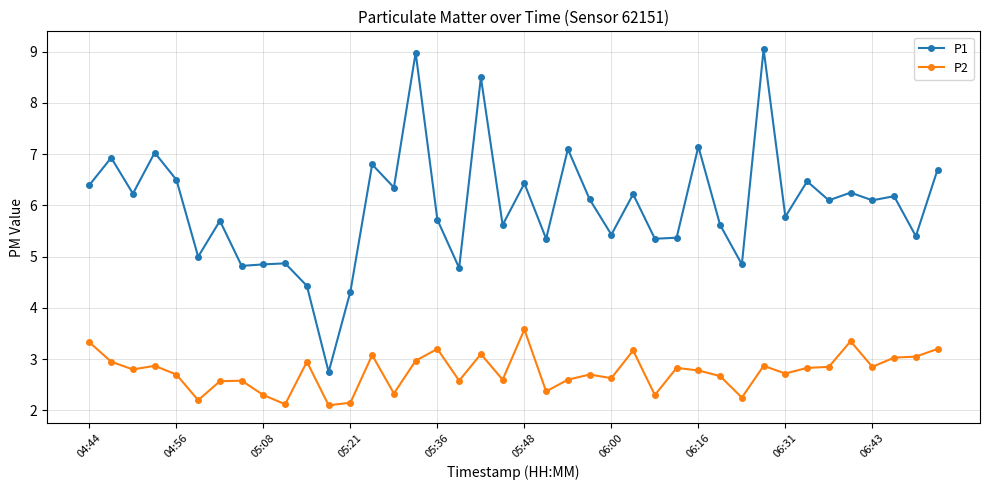

How many lines are shown in the chart?

2